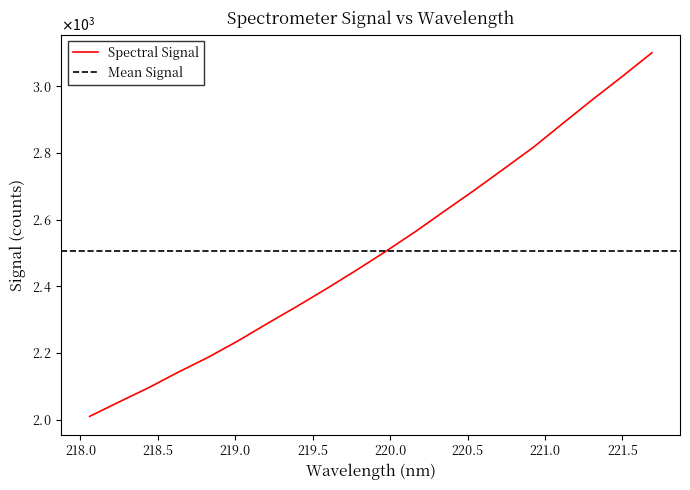

Reading left to right, transcribe all the data shown in this chart.

2009.6	2053.0	2095.9	2142.5	2186.6	2235.5	2288.1	2339.5	2392.6	2447.6	2504.5	2563.7	2626.4	2688.5	2752.8	2817.6	2889.6	2960.8	3029.8	3100.7